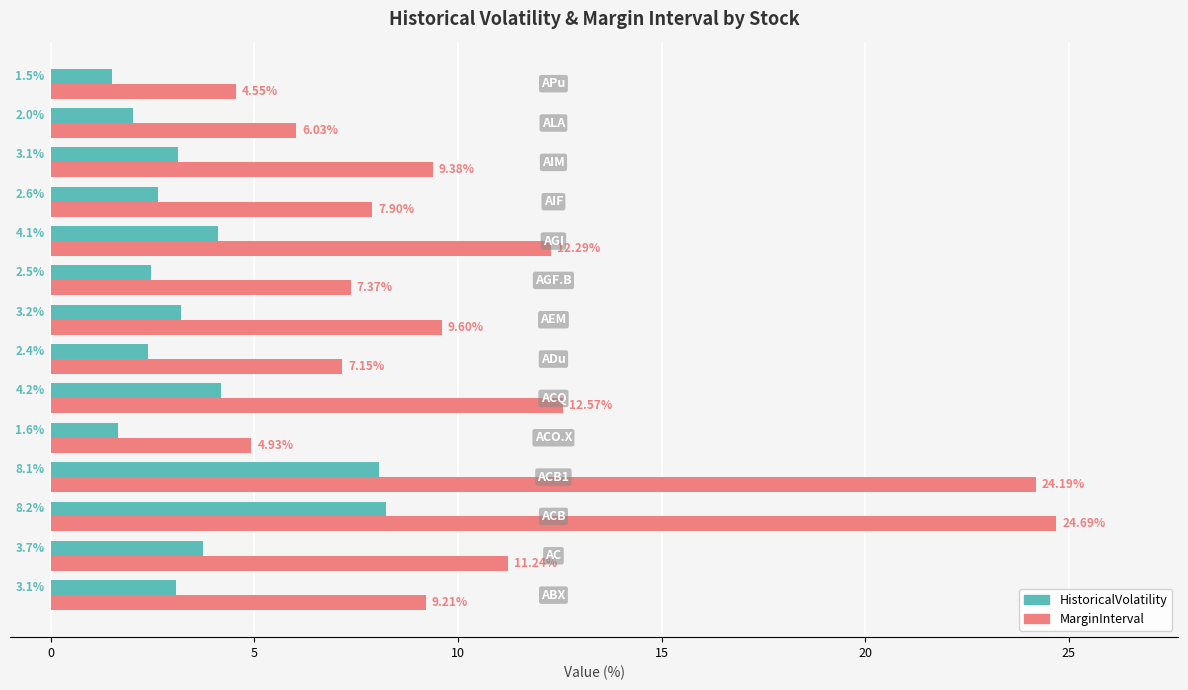

Which series has the largest total across all categories?

MarginInterval